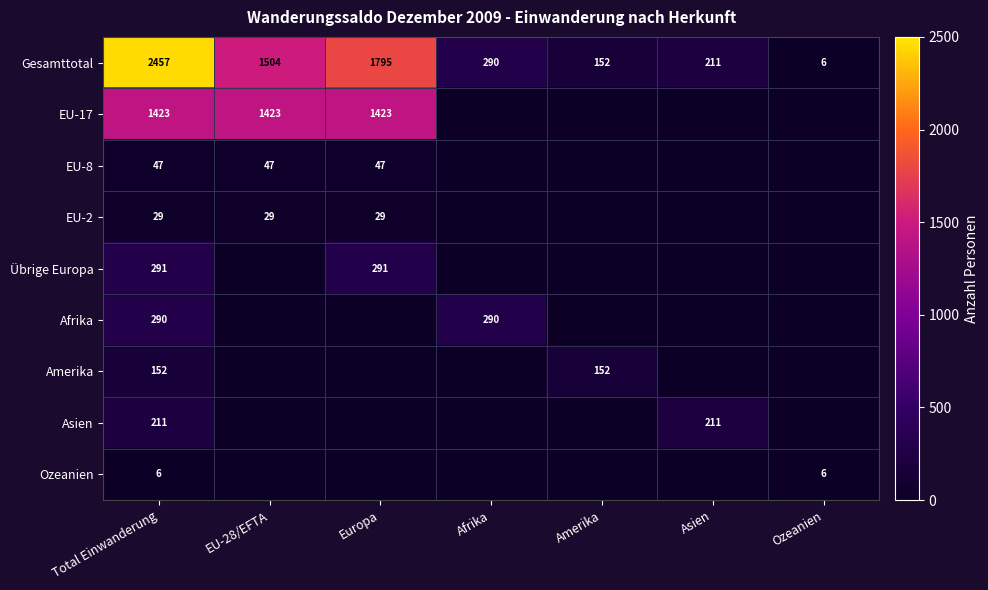

At how many categories does at least one series exceed 1987?

1